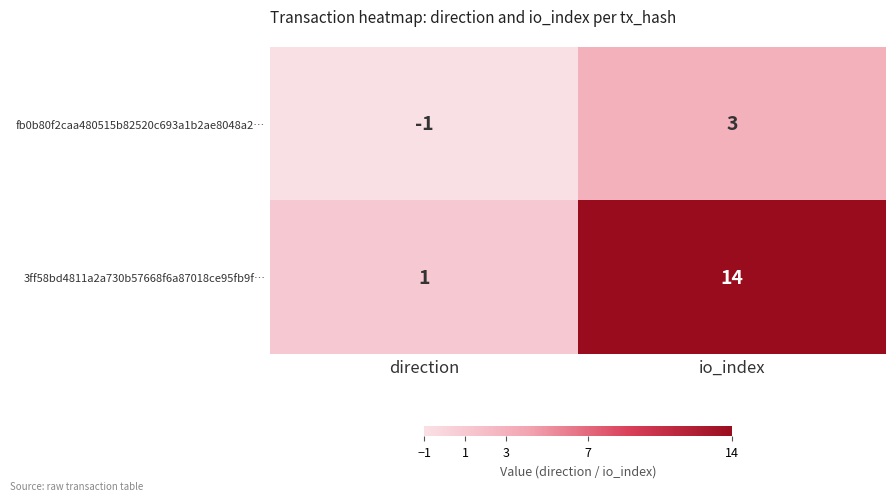

True or false: fb0b80f2caa480515b82520c693a1b2ae8048a2… has a value of 1 at io_index.

False